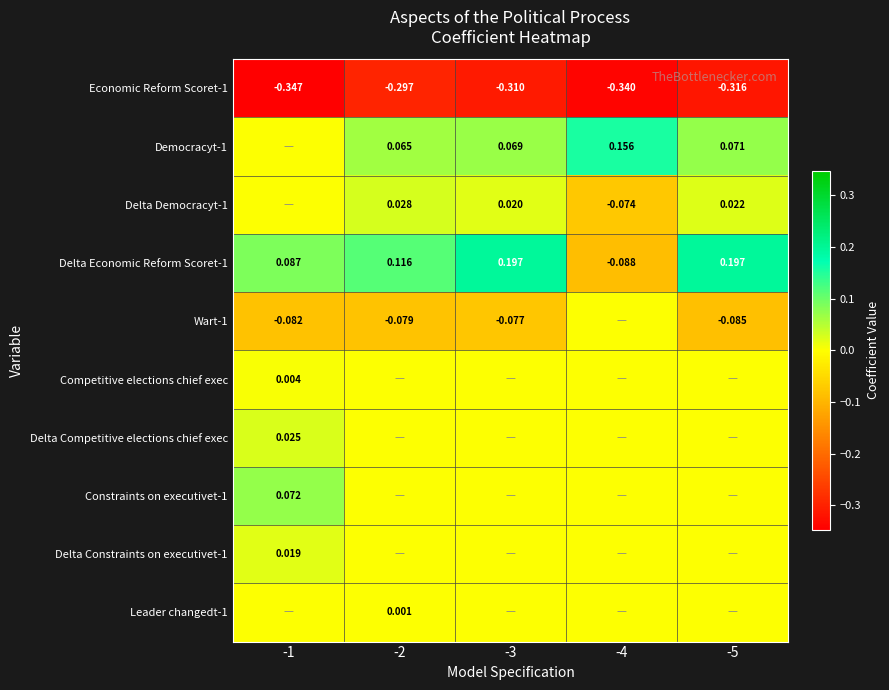

What is the total value across all series at -1?

-0.2